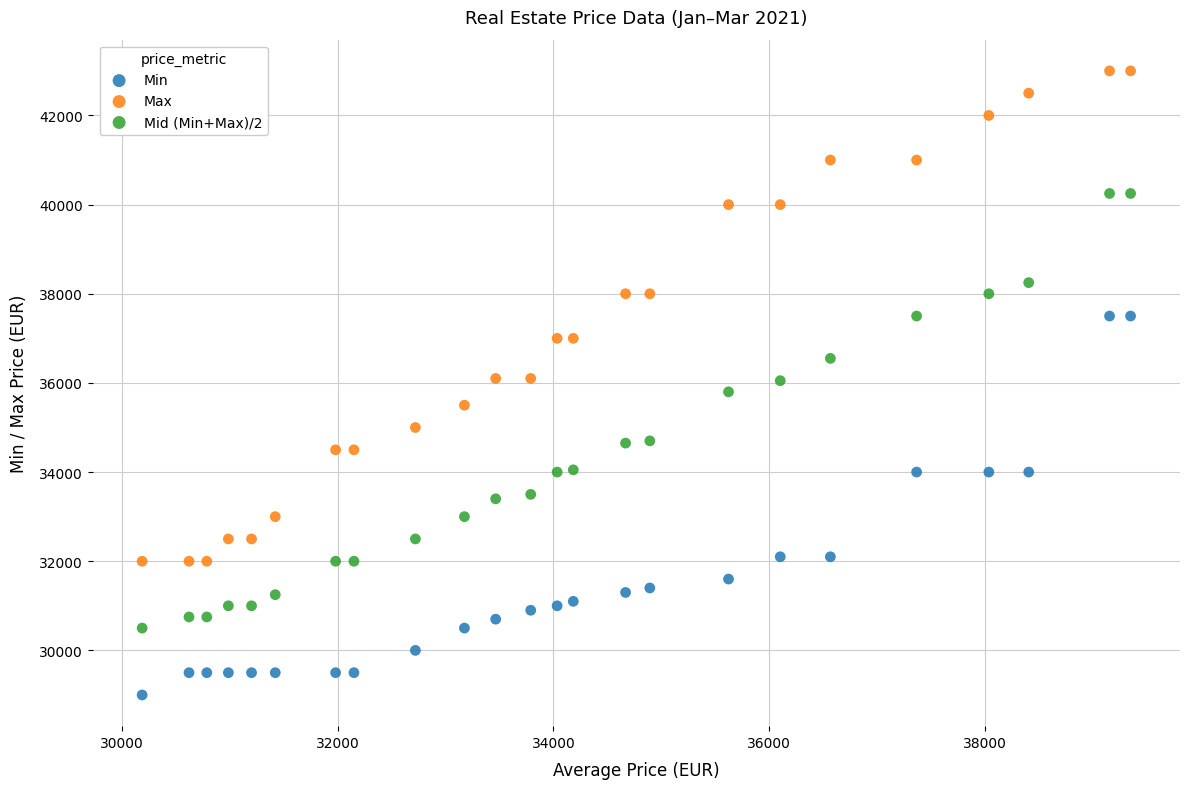

What are all the series names shown in the legend?

Min, Max, Mid (Min+Max)/2